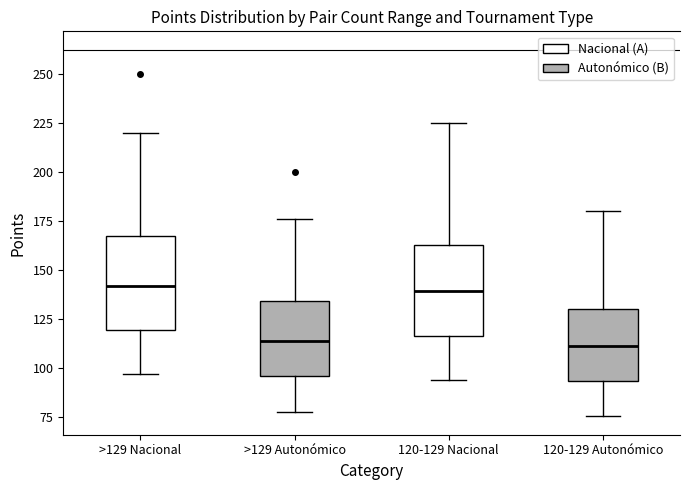

Reading left to right, read every box against the y-axis: the position of its median line, the range the box covers, and the ends of its whiskers. The values are not printed on the chart, so give them approximately, as read against the axis.

>129 Nacional: median 140, box 120 to 170, whiskers 95 to 220
>129 Autonómico: median 115, box 95 to 135, whiskers 80 to 175
120-129 Nacional: median 140, box 115 to 165, whiskers 95 to 225
120-129 Autonómico: median 110, box 95 to 130, whiskers 75 to 180